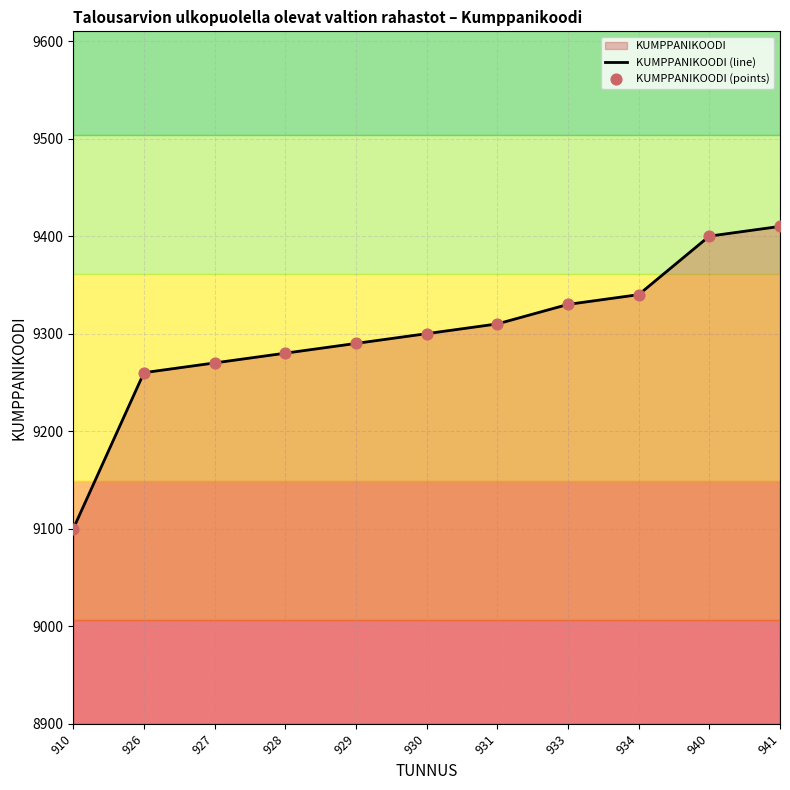

Which series has the largest total across all categories?

KUMPPANIKOODI (line)